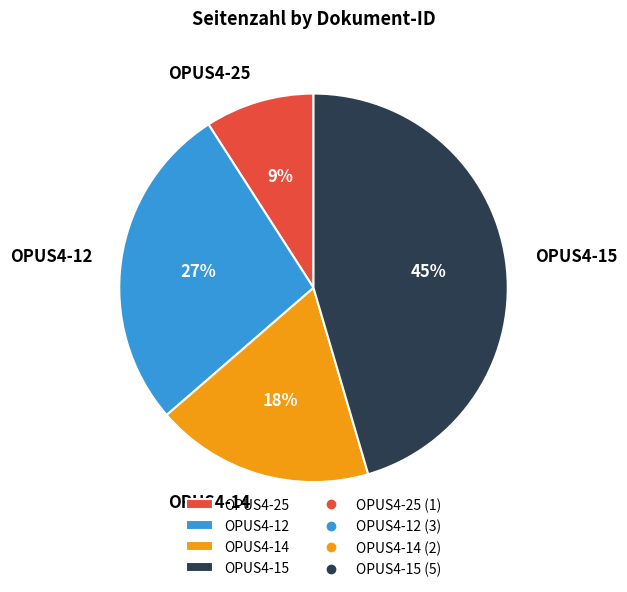

Does any single category account for the majority?

No